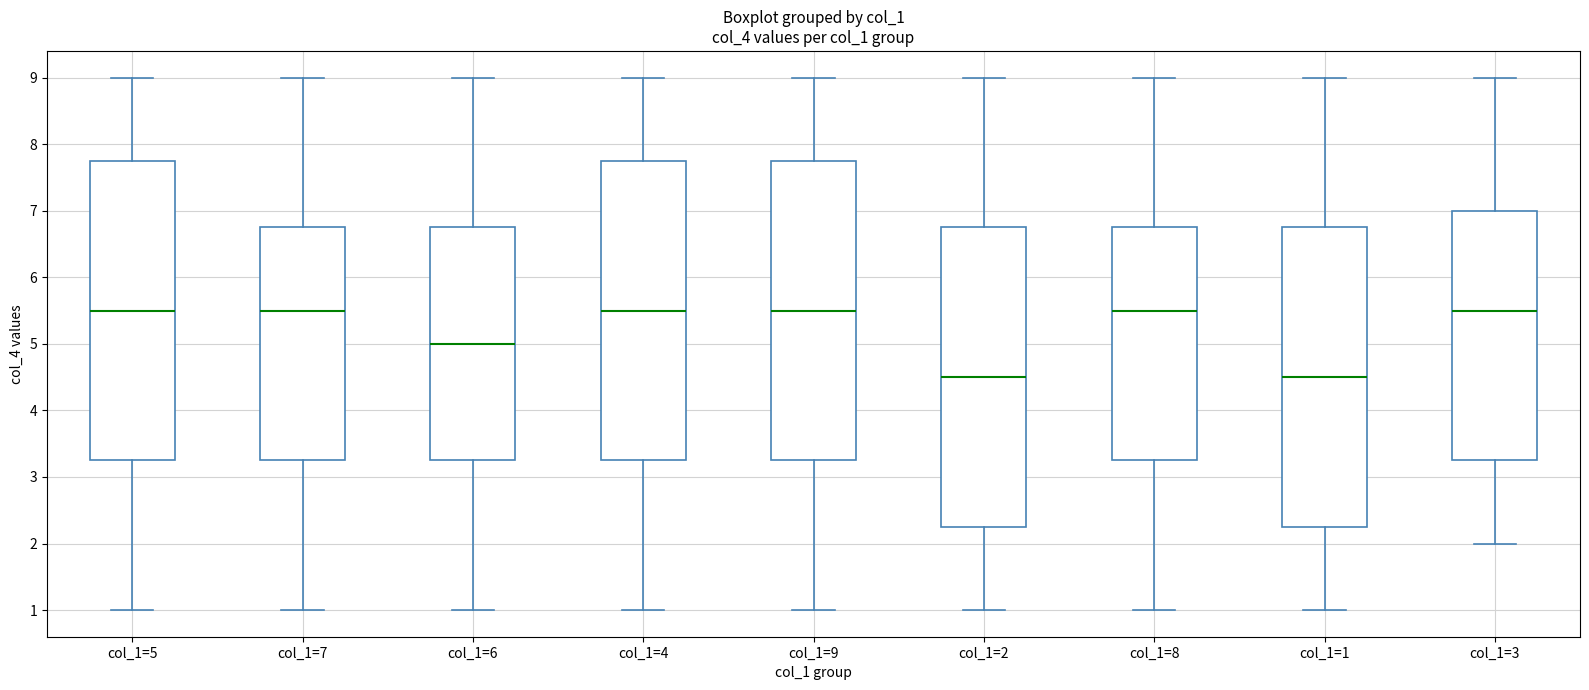

Reading left to right, read every box against the y-axis: the position of its median line, the range the box covers, and the ends of its whiskers. The values are not printed on the chart, so give them approximately, as read against the axis.

col_1=5: median 5.5, box 3.3 to 7.8, whiskers 1.0 to 9.0
col_1=7: median 5.5, box 3.3 to 6.8, whiskers 1.0 to 9.0
col_1=6: median 5.0, box 3.3 to 6.8, whiskers 1.0 to 9.0
col_1=4: median 5.5, box 3.3 to 7.8, whiskers 1.0 to 9.0
col_1=9: median 5.5, box 3.3 to 7.8, whiskers 1.0 to 9.0
col_1=2: median 4.5, box 2.3 to 6.8, whiskers 1.0 to 9.0
col_1=8: median 5.5, box 3.3 to 6.8, whiskers 1.0 to 9.0
col_1=1: median 4.5, box 2.3 to 6.8, whiskers 1.0 to 9.0
col_1=3: median 5.5, box 3.3 to 7.0, whiskers 2.0 to 9.0